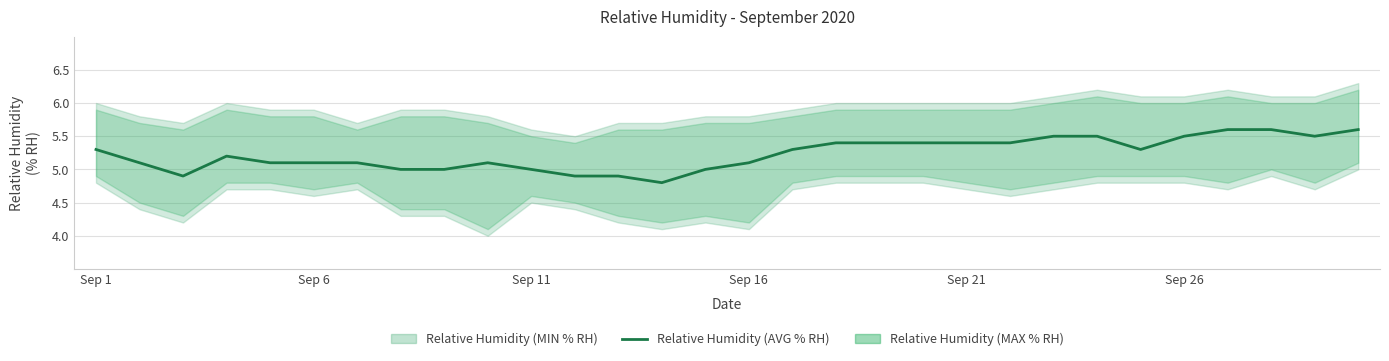

Count the values in the range 5 to 6.

26